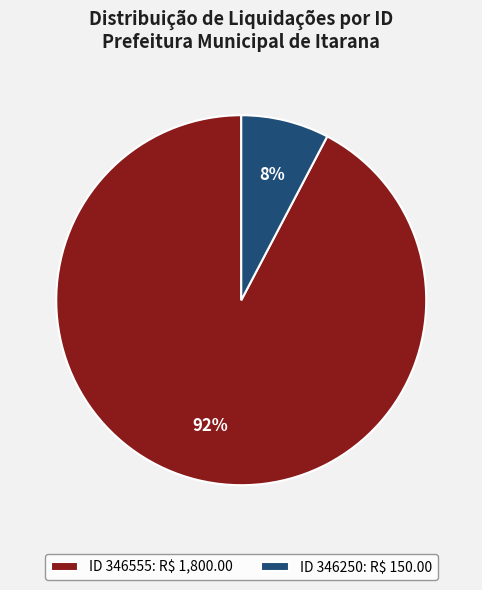

Which category has the biggest portion of the pie?

ID 346555: R$ 1,800.00